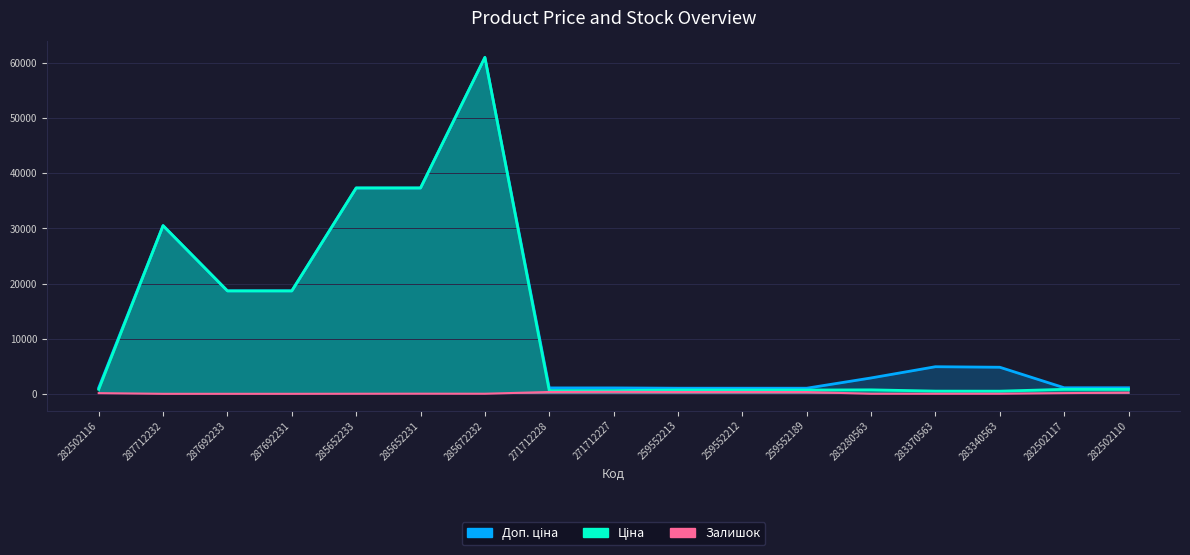

At which category is the sum across all series the highest?

285672232